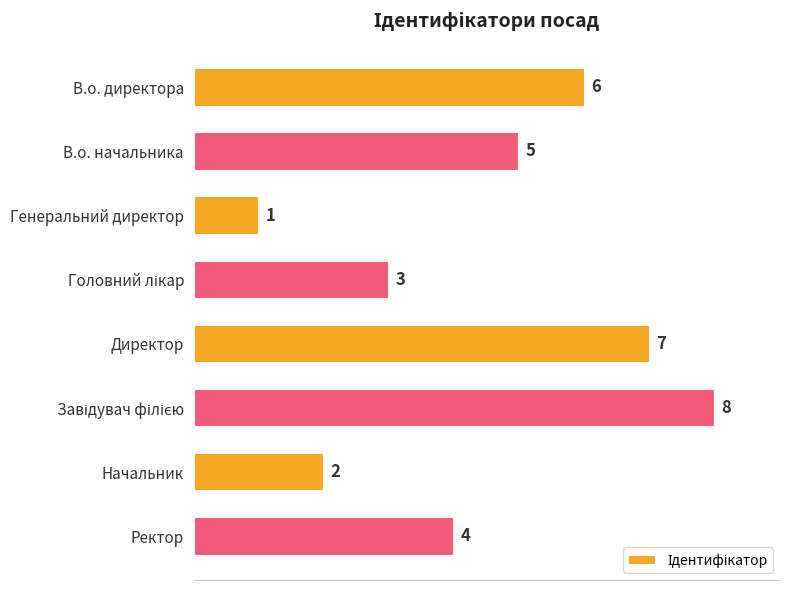

Are the bars horizontal?

Yes